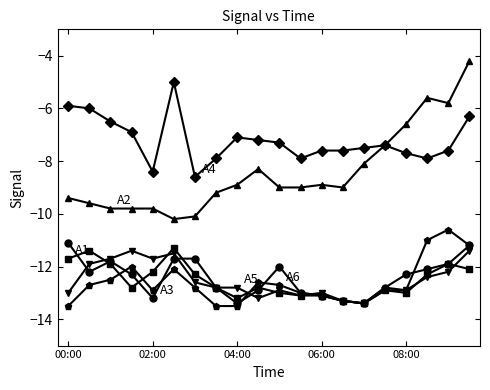

What is the greatest value displayed?

-4.2